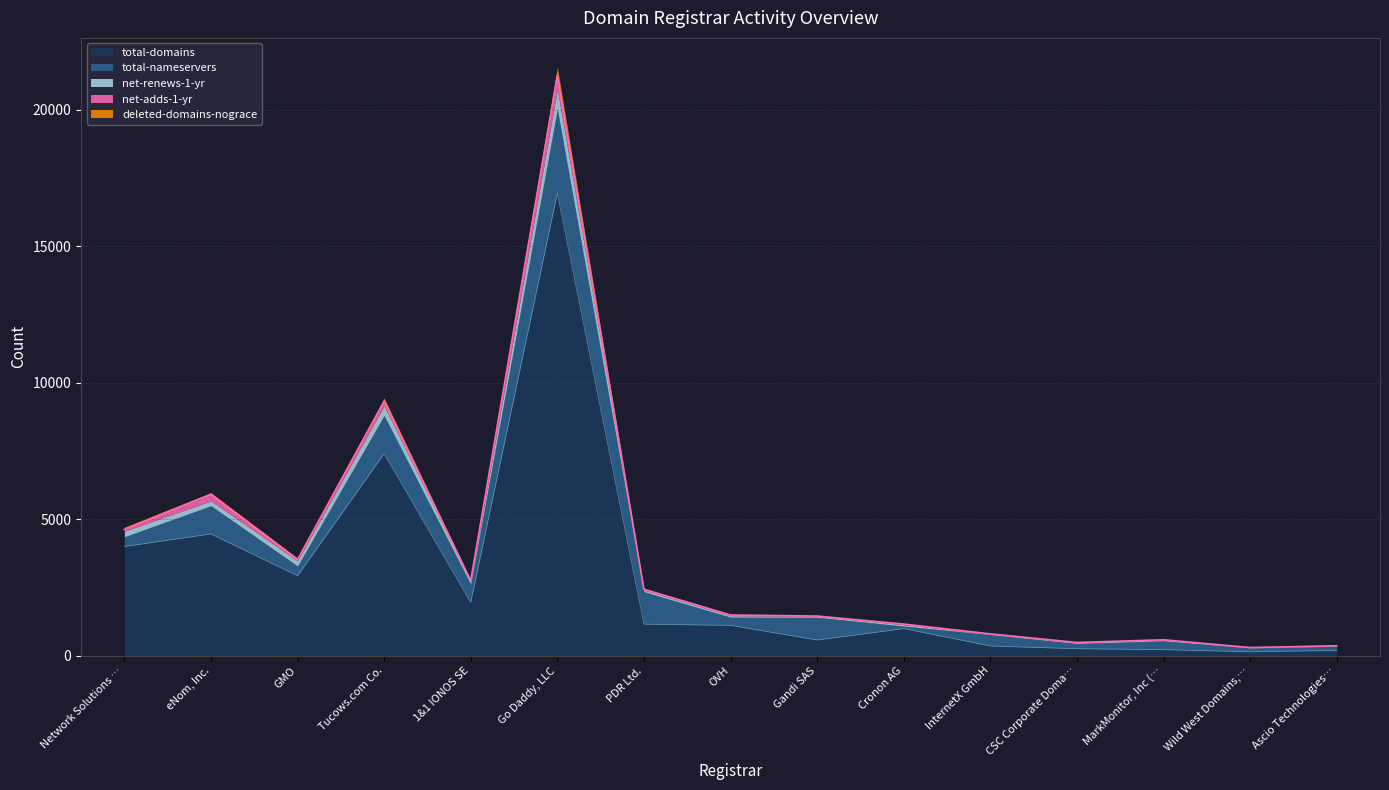

Reading left to right, transcribe all the data shown in this chart.

total-domains: 3998	4458	2926	7400	1950	16936	1156	1111	574	991	355	256	222	143	193
total-nameservers: 357	1035	360	1396	669	3079	1188	301	832	96	419	193	324	144	152
net-renews-1-yr: 202	175	191	360	110	739	60	54	39	52	16	36	38	10	17
net-adds-1-yr: 61	240	43	160	20	485	30	25	7	20	9	0	0	2	2
deleted-domains-nograce: 86	62	57	120	25	306	16	11	10	15	4	0	0	2	2